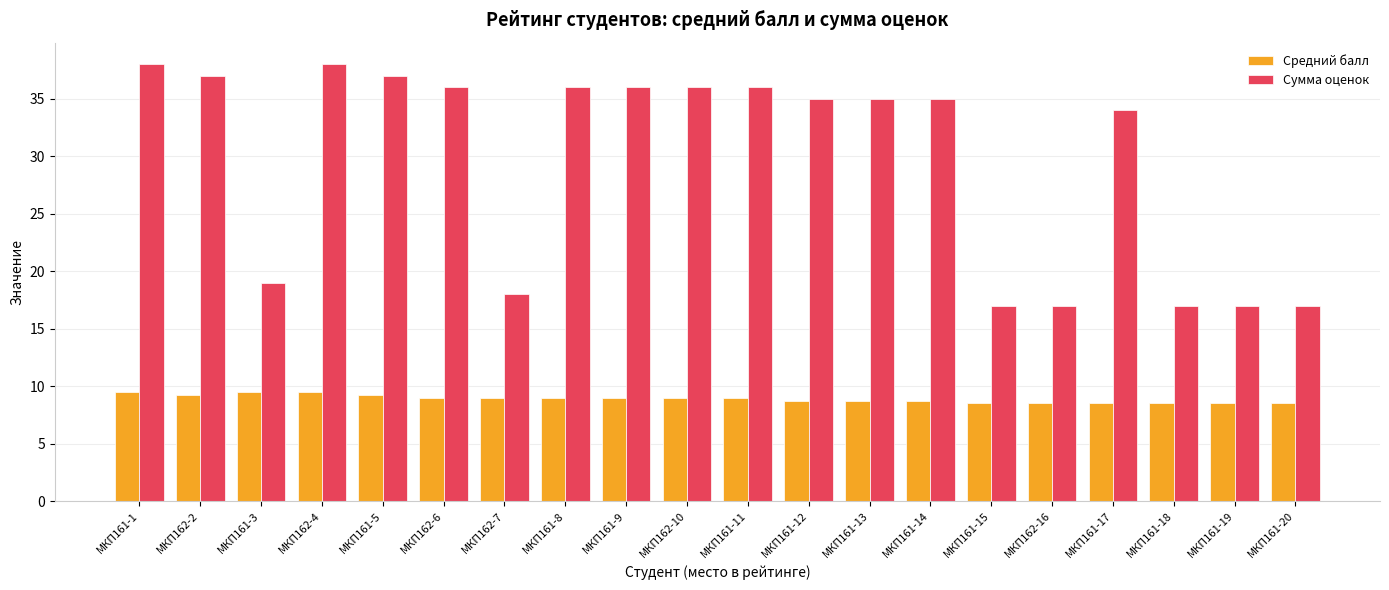

List the series in order of their peak value, highest first.

Сумма оценок, Средний балл